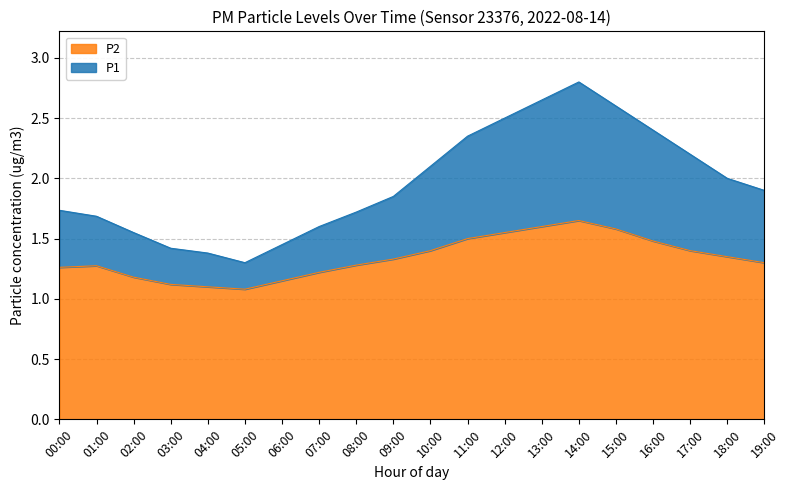

True or false: P2 has more than 2 interior local peaks.

False